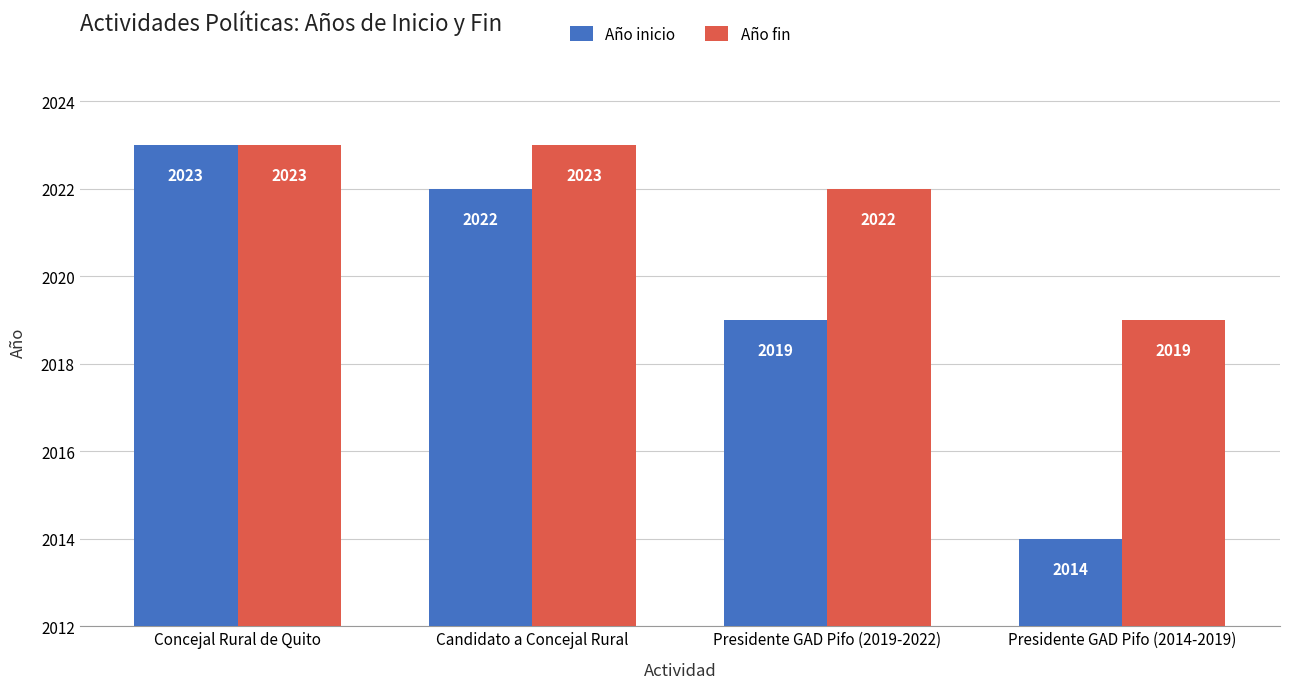

How many bars are there in total?

8